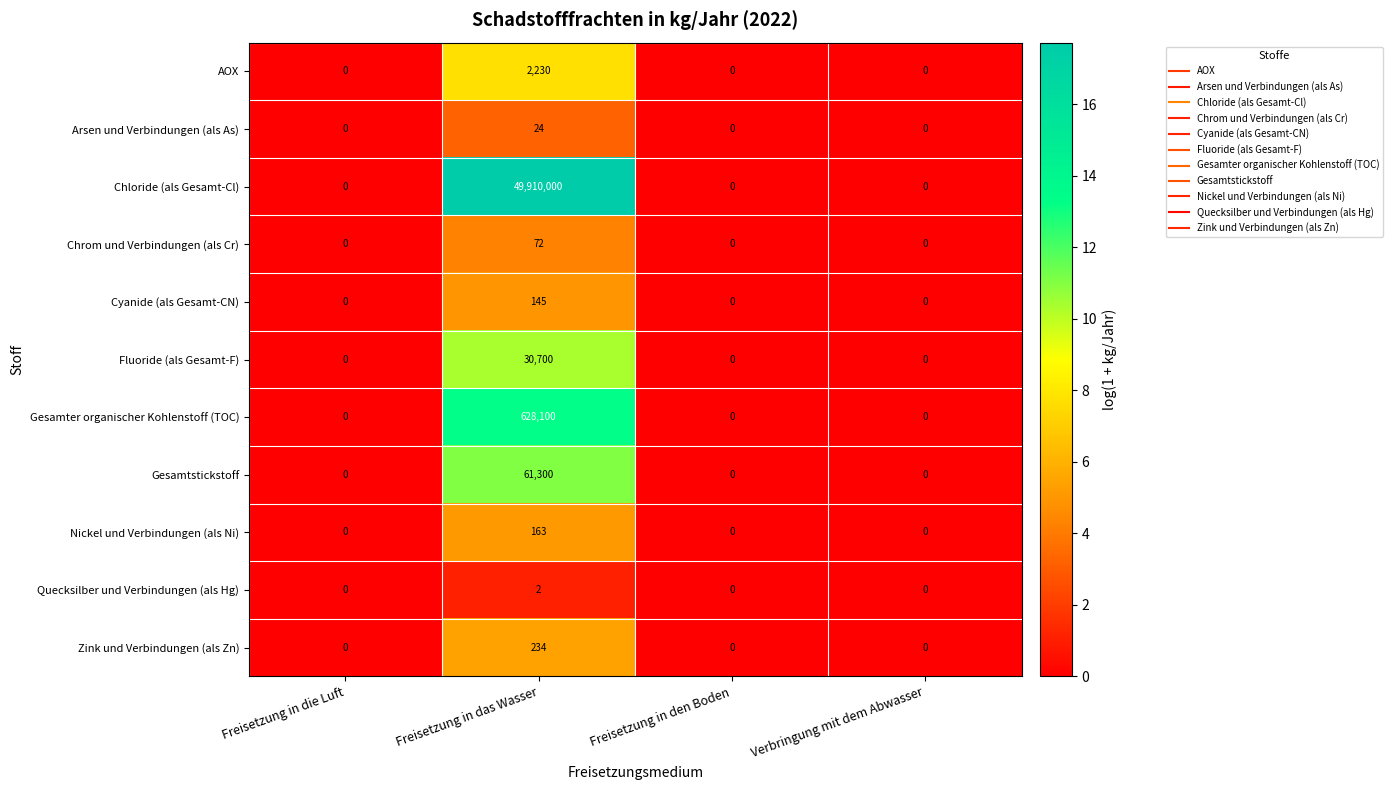

True or false: Gesamtstickstoff has a value of 28620 at Freisetzung in die Luft.

False